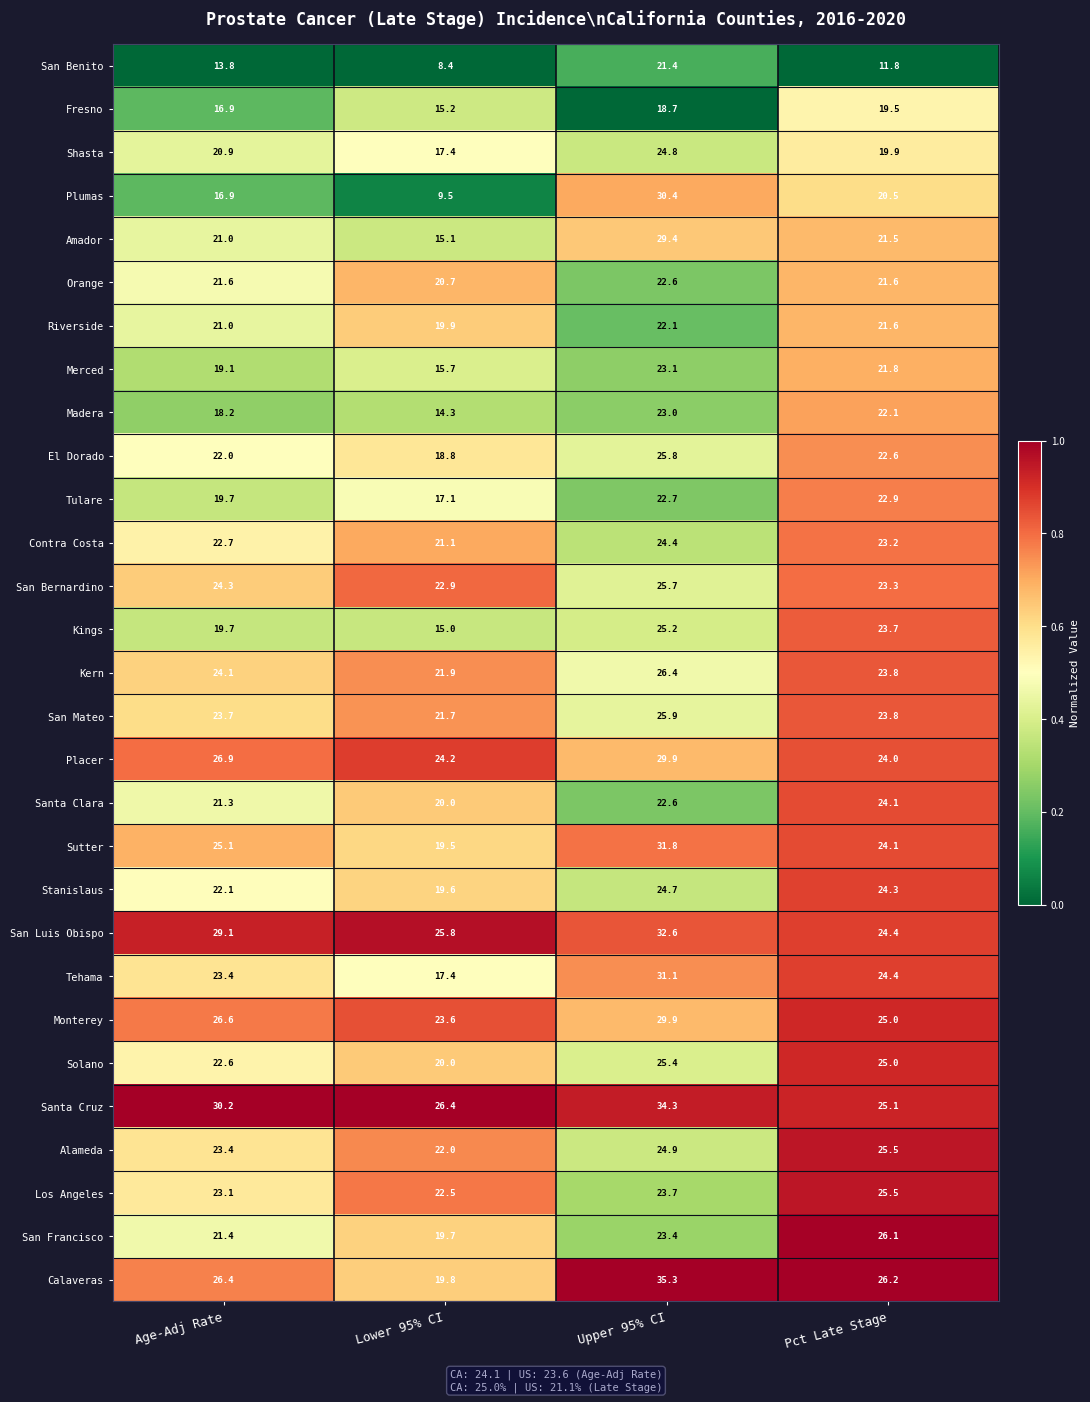

Which series changed the most between Lower 95% CI and Upper 95% CI?

Plumas